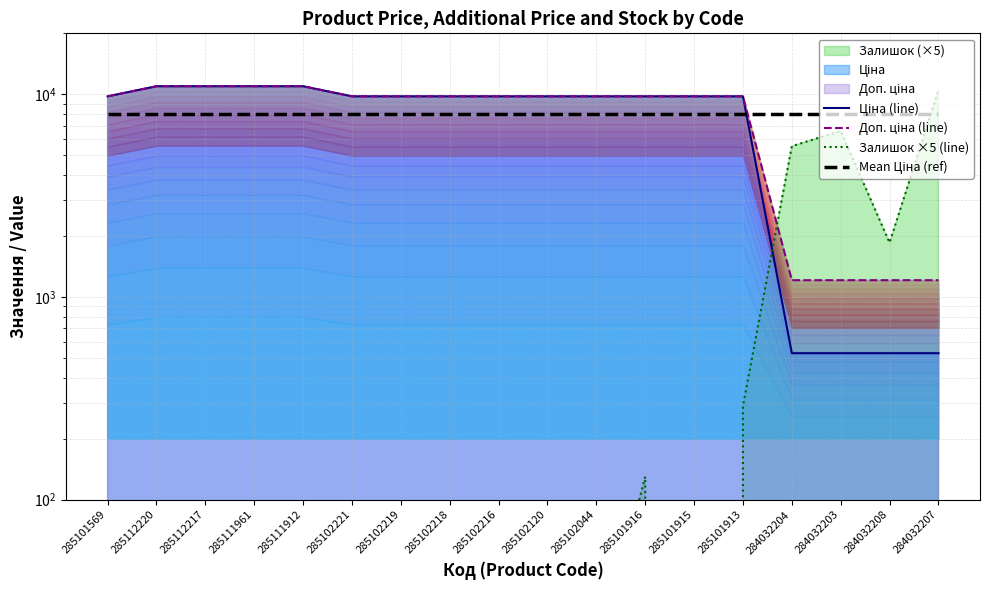

Between which two adjacent categories do Залишок ×5 (line) and Доп. ціна (line) first intersect?

285101913 and 284032204